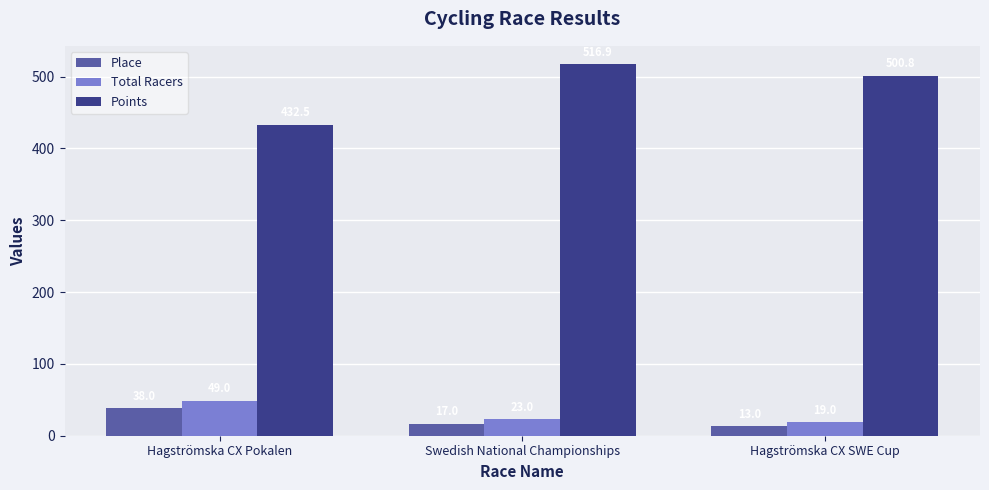

What is the value of the Total Racers bar at the 2nd from the left?

23.0